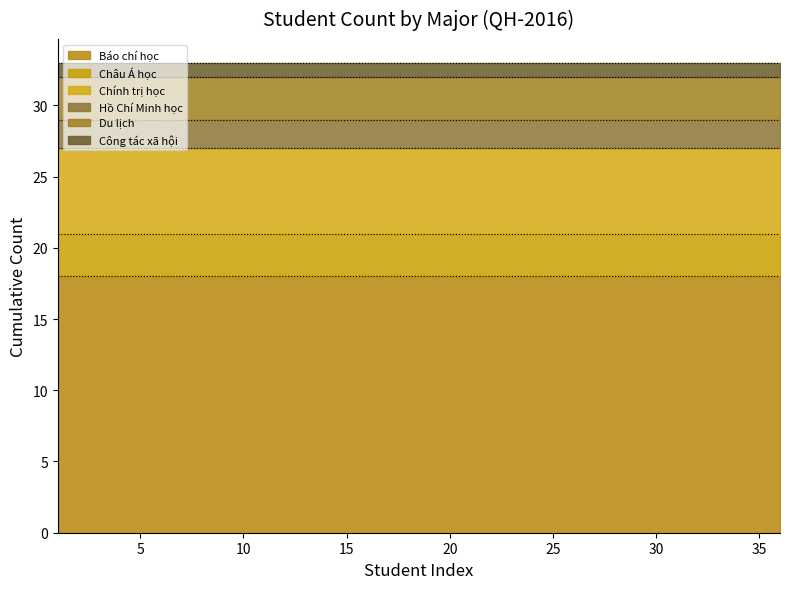

Reading left to right, transcribe all the data shown in this chart.

Báo chí học: 1=18	4=18	6=18	9=18	11=18	14=18	16=18	19=18	21=18	24=18	26=18	29=18	31=18	34=18	36=18
Châu Á học: 1=3	4=3	6=3	9=3	11=3	14=3	16=3	19=3	21=3	24=3	26=3	29=3	31=3	34=3	36=3
Chính trị học: 1=6	4=6	6=6	9=6	11=6	14=6	16=6	19=6	21=6	24=6	26=6	29=6	31=6	34=6	36=6
Hồ Chí Minh học: 1=2	4=2	6=2	9=2	11=2	14=2	16=2	19=2	21=2	24=2	26=2	29=2	31=2	34=2	36=2
Du lịch: 1=3	4=3	6=3	9=3	11=3	14=3	16=3	19=3	21=3	24=3	26=3	29=3	31=3	34=3	36=3
Công tác xã hội: 1=1	4=1	6=1	9=1	11=1	14=1	16=1	19=1	21=1	24=1	26=1	29=1	31=1	34=1	36=1